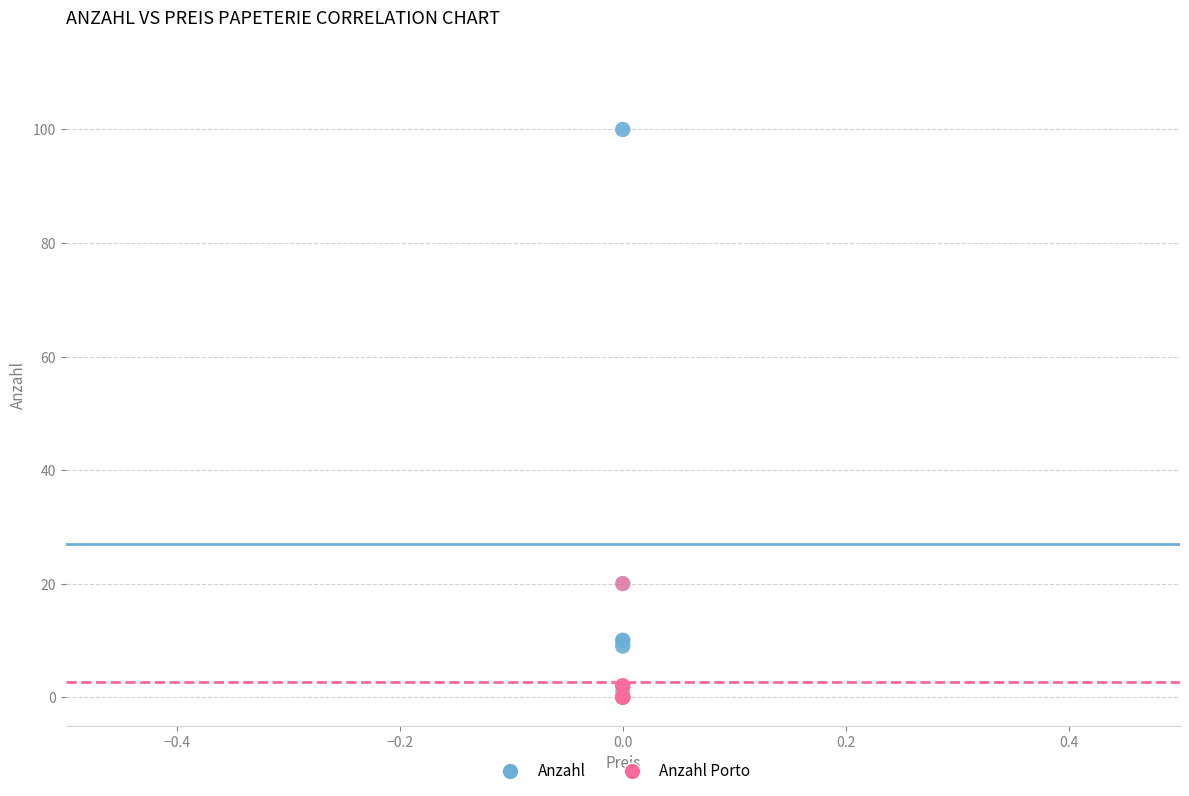

What are all the series names shown in the legend?

Anzahl, Anzahl Porto